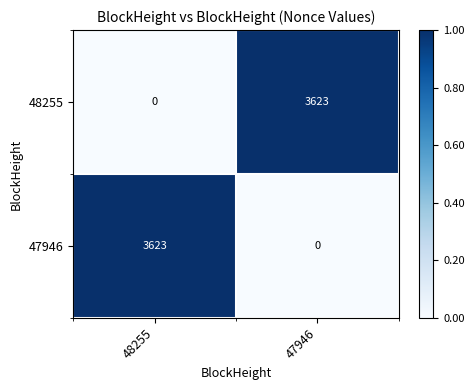

The 48255 series shows -2155 at 48255. True or false?

False